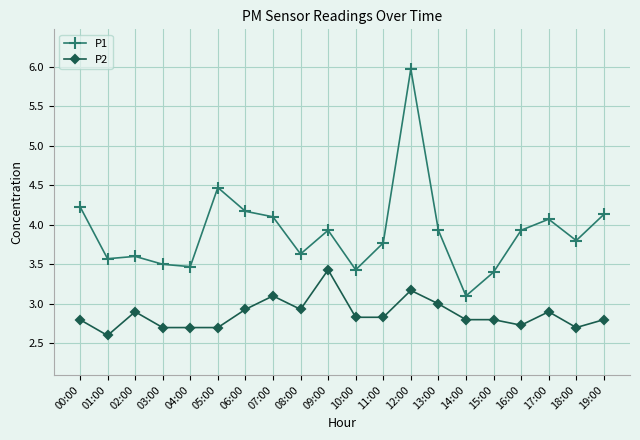

True or false: P2 and P1 cross at least once.

False